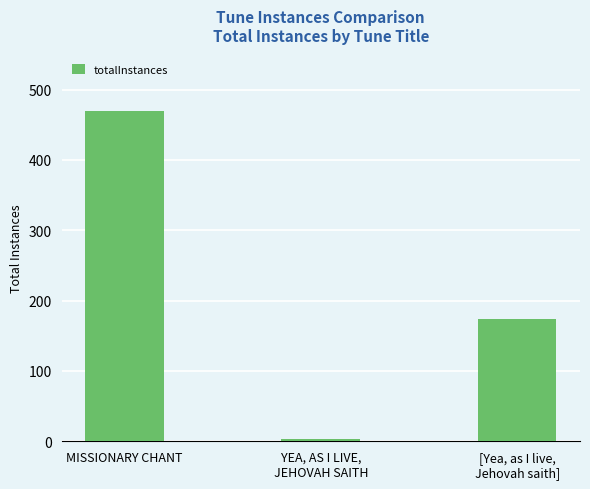

What is the approximate value at YEA, AS I LIVE,
JEHOVAH SAITH?

3